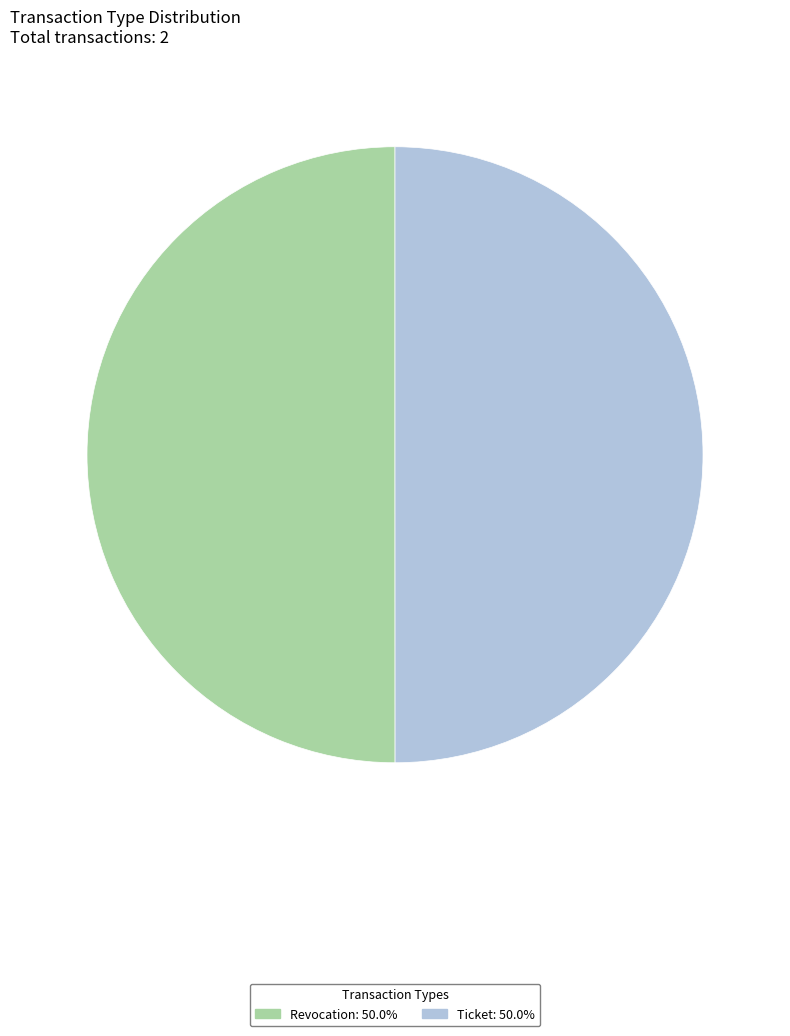

Combined, do Revocation and Ticket account for over 50%?

Yes